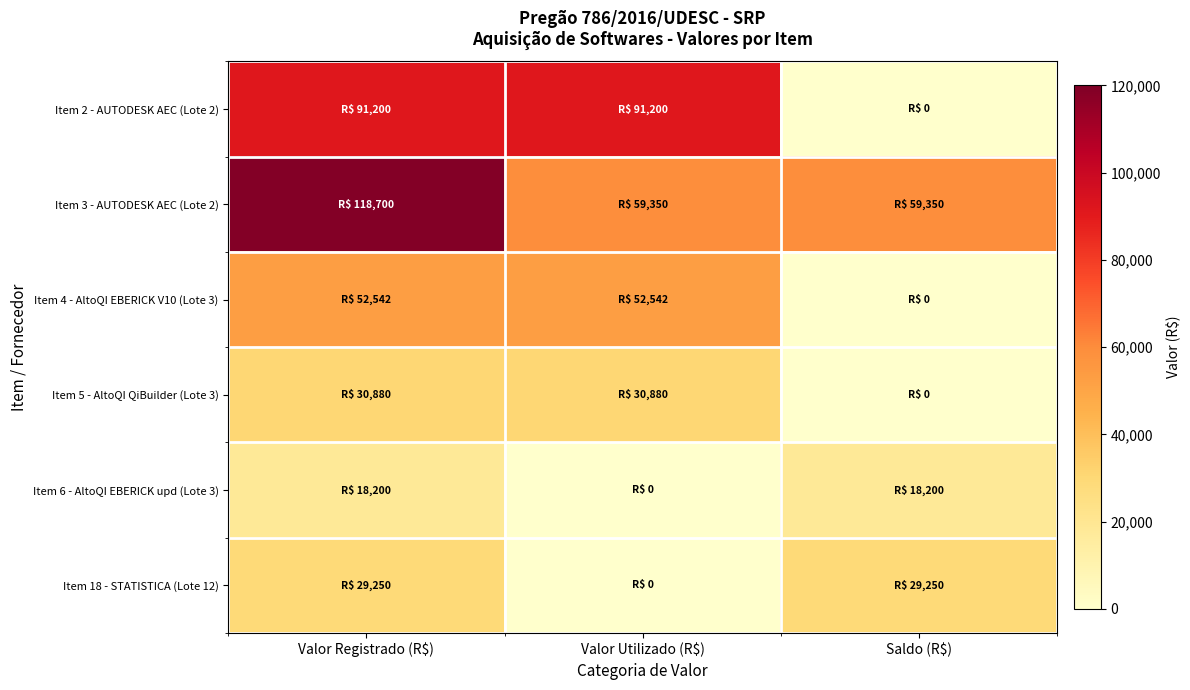

Between Valor Registrado (R$) and Valor Utilizado (R$), which series saw the biggest shift?

Item 3 - AUTODESK AEC (Lote 2)